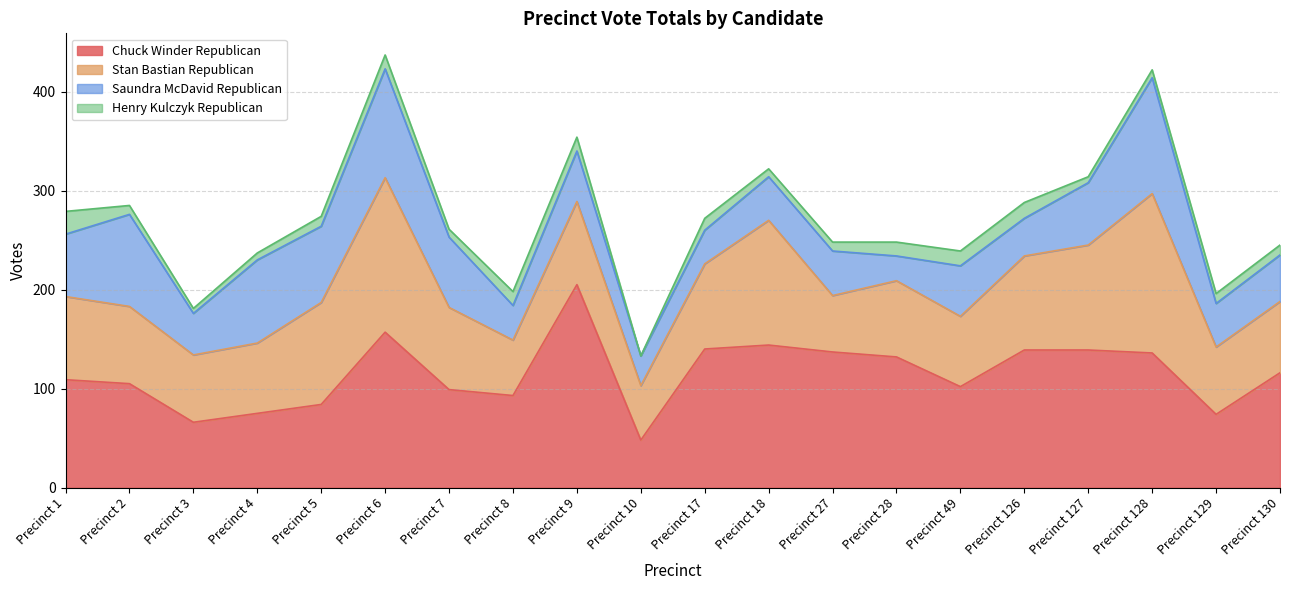

Reading right to left, transcribe all the data shown in this chart.

Chuck Winder Republican: 116	74	136	139	139	102	132	137	144	140	48	205	93	99	157	84	75	66	105	109
Stan Bastian Republican: 72	68	161	106	95	71	77	57	126	86	55	84	56	83	156	103	71	68	78	84
Saundra McDavid Republican: 47	44	117	63	38	51	25	45	44	34	30	51	35	71	110	77	84	42	93	63
Henry Kulczyk Republican: 10	10	8	6	16	15	14	9	8	12	0	14	14	8	14	10	7	5	9	23